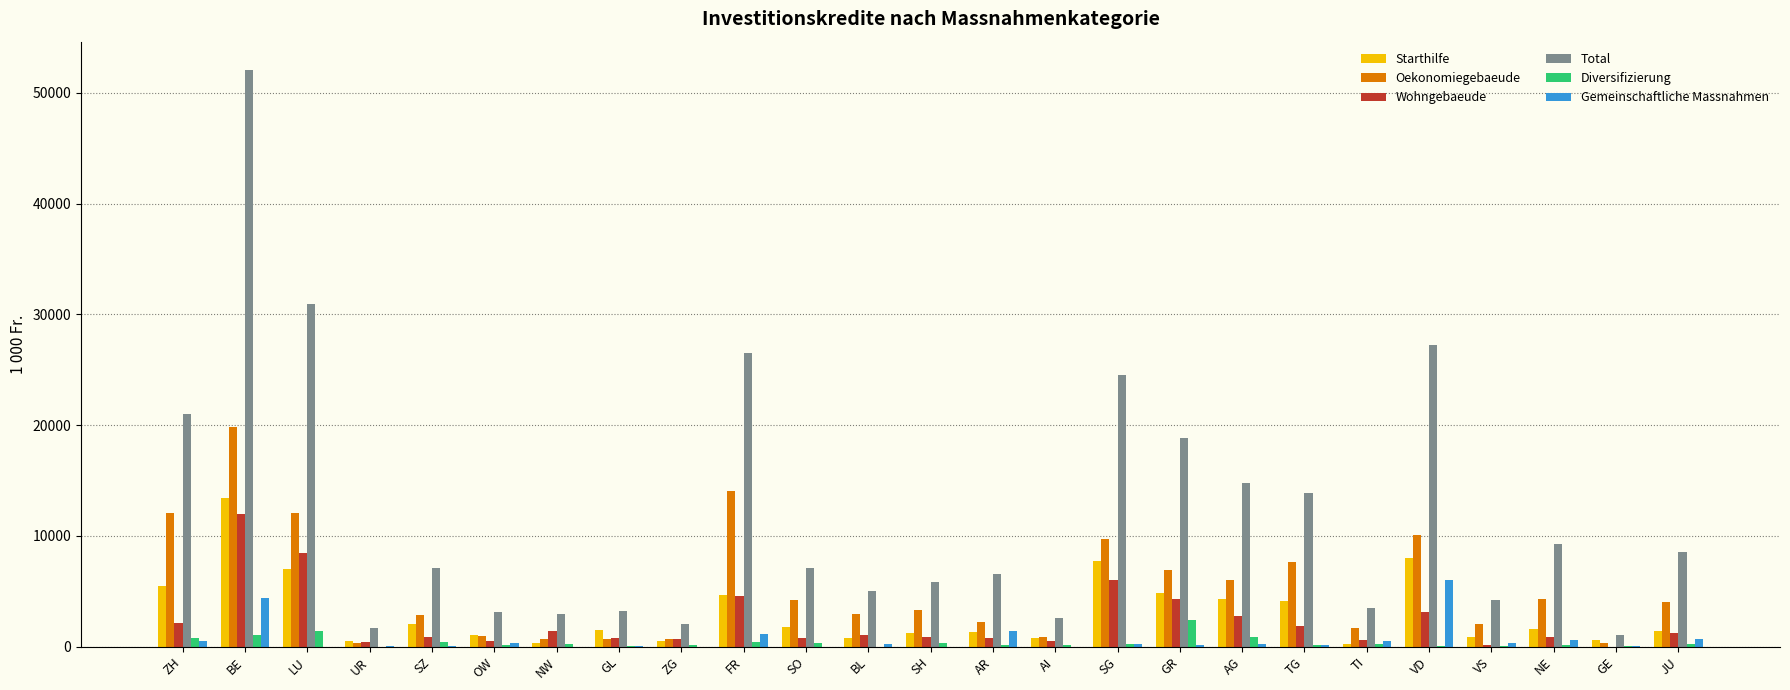

Between LU and SZ, which series saw the biggest shift?

Total